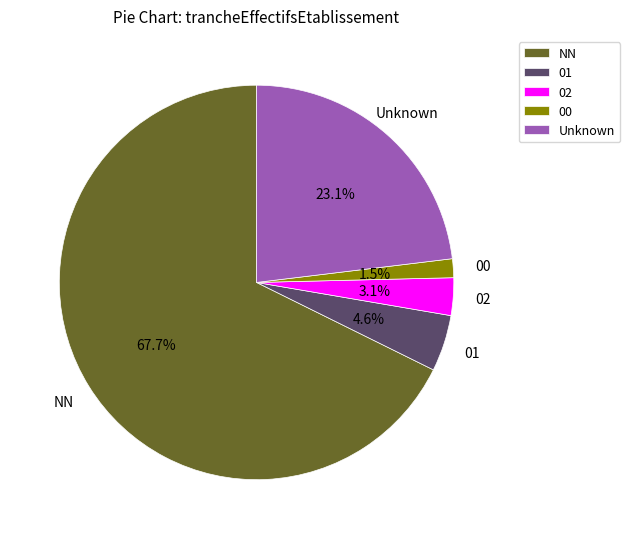

To the nearest percent, what is the combined percentage of 02 and NN?

71%